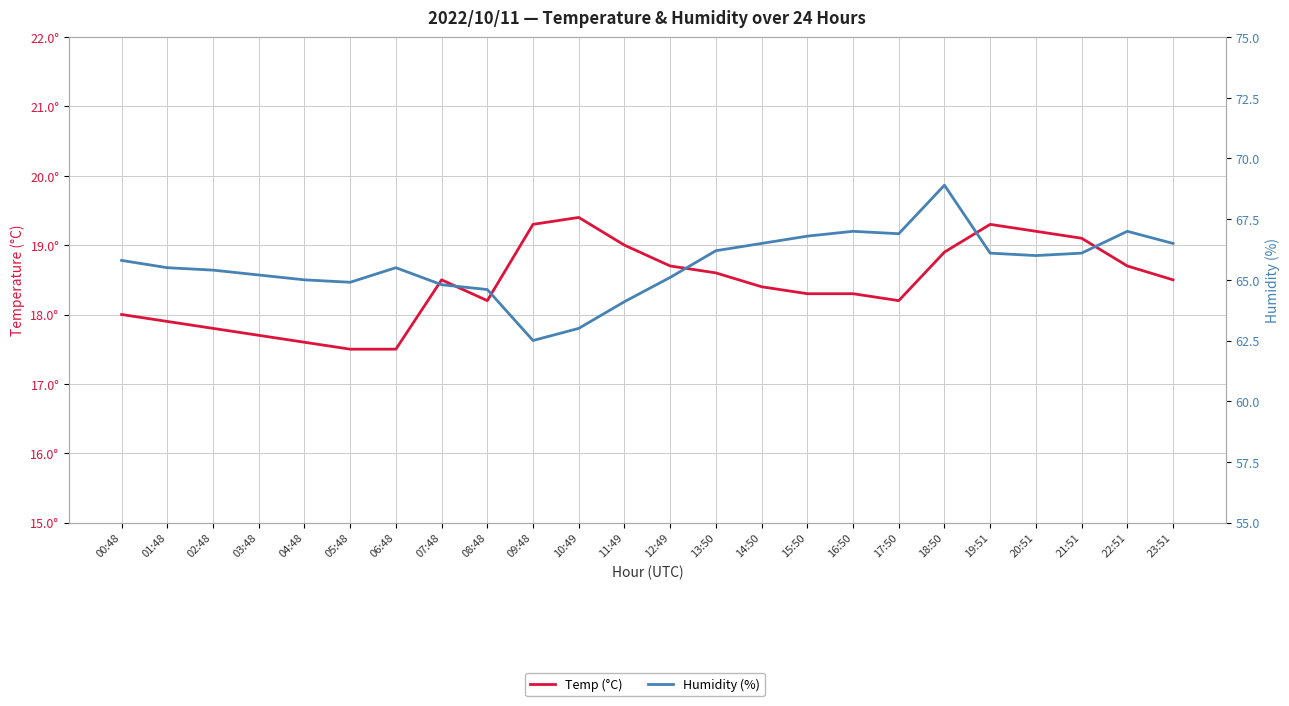

What is the label of the 15th point from the left?

14:50